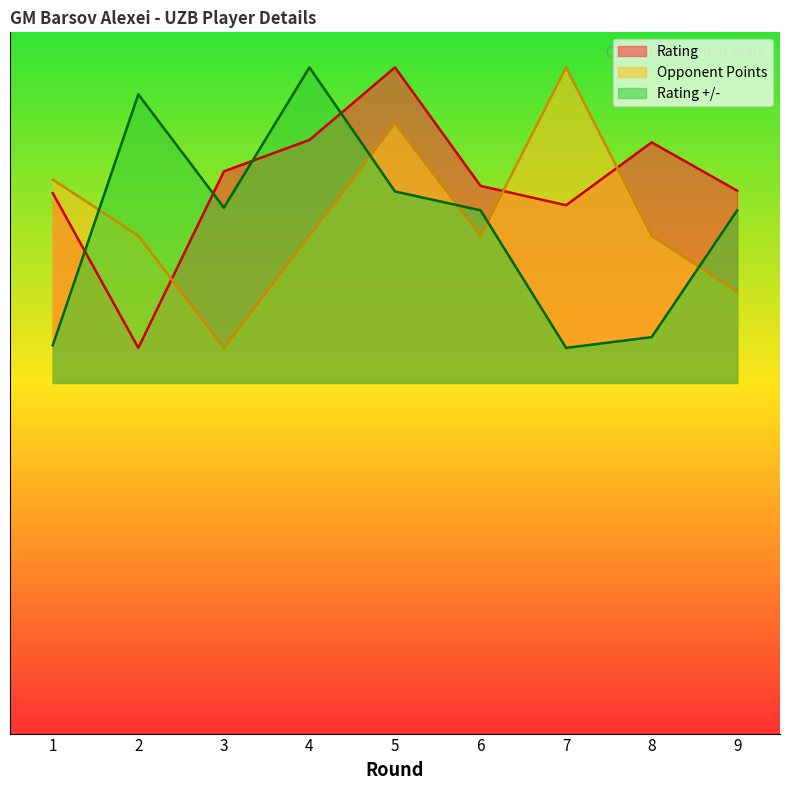

The value of Opponent Points at 8 is 4.2. True or false?

True